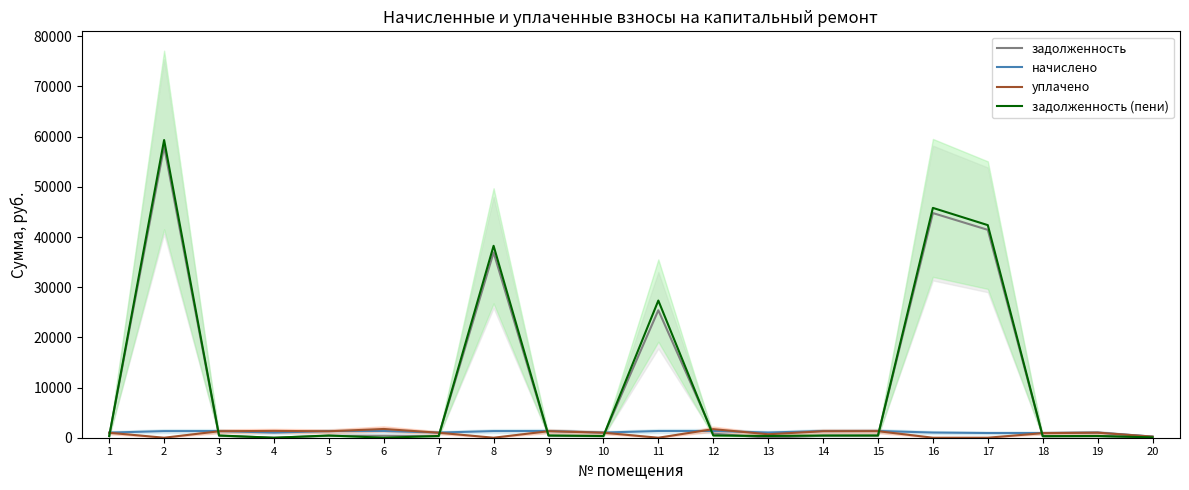

How many data points in задолженность are above 402?

11